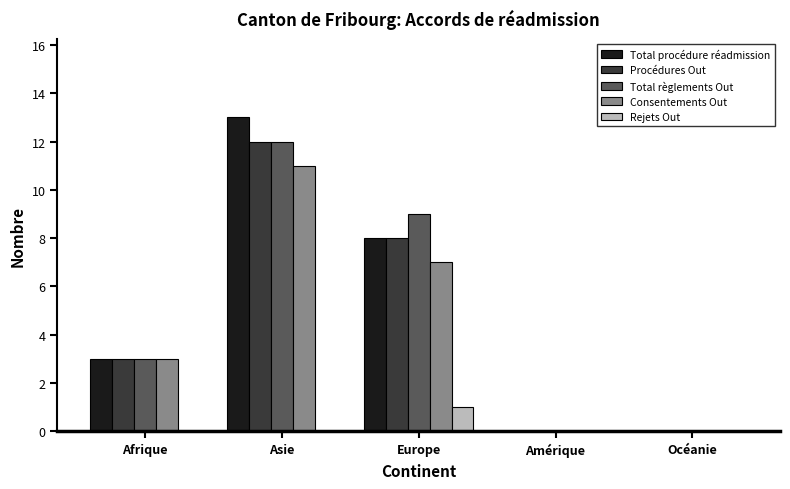

The value of Rejets Out at Europe is 1. True or false?

True